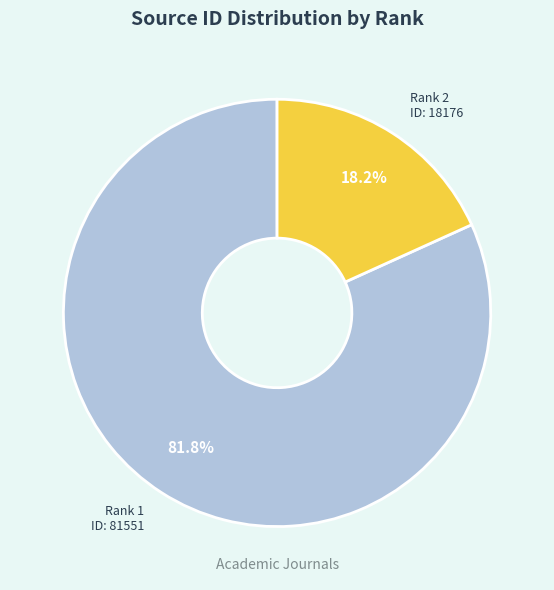

Is there a majority slice in this chart?

Yes